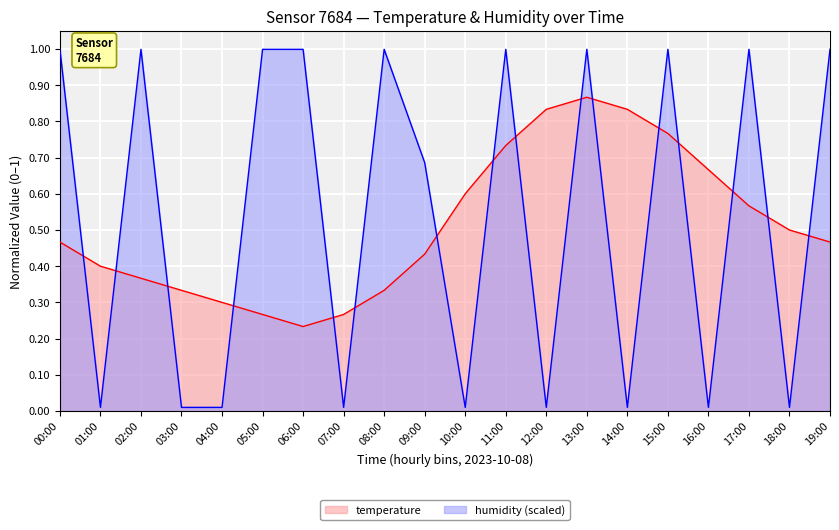

Which category has the highest value across all series?

00:00